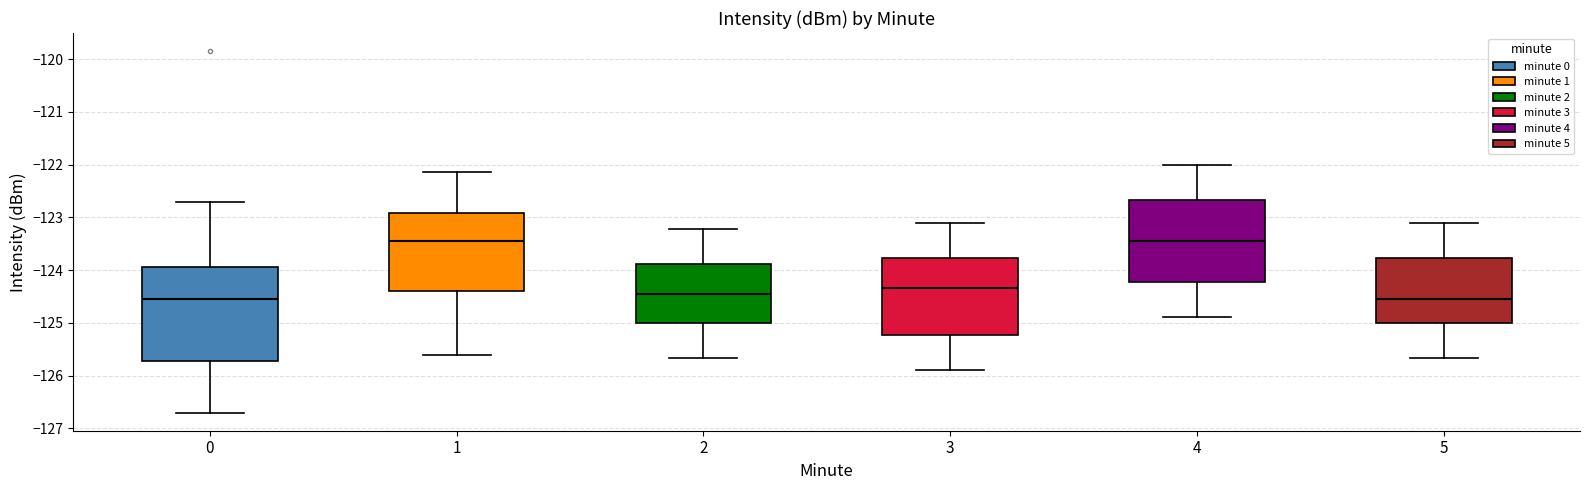

Reading left to right, read every box against the y-axis: the position of its median line, the range the box covers, and the ends of its whiskers. The values are not printed on the chart, so give them approximately, as read against the axis.

0: median -124.5, box -125.7 to -123.9, whiskers -126.7 to -122.7
1: median -123.5, box -124.4 to -122.9, whiskers -125.6 to -122.1
2: median -124.4, box -125.0 to -123.9, whiskers -125.7 to -123.2
3: median -124.3, box -125.2 to -123.8, whiskers -125.9 to -123.1
4: median -123.4, box -124.2 to -122.7, whiskers -124.9 to -122.0
5: median -124.6, box -125.0 to -123.8, whiskers -125.7 to -123.1